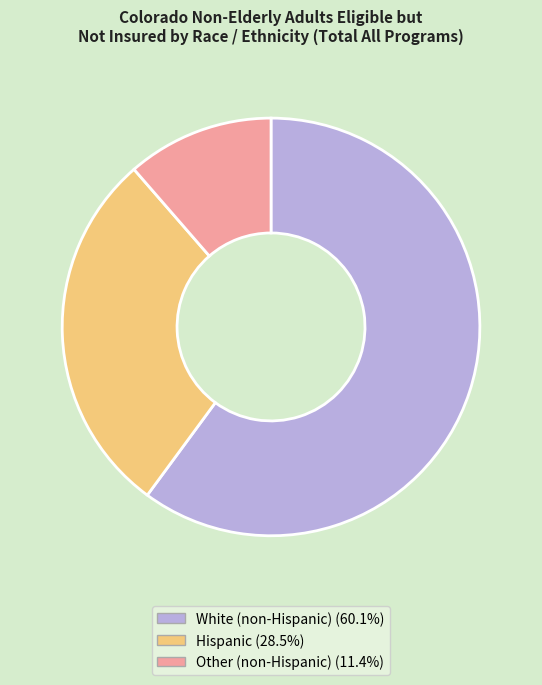

Which has a higher value, White (non-Hispanic) or Hispanic?

White (non-Hispanic)